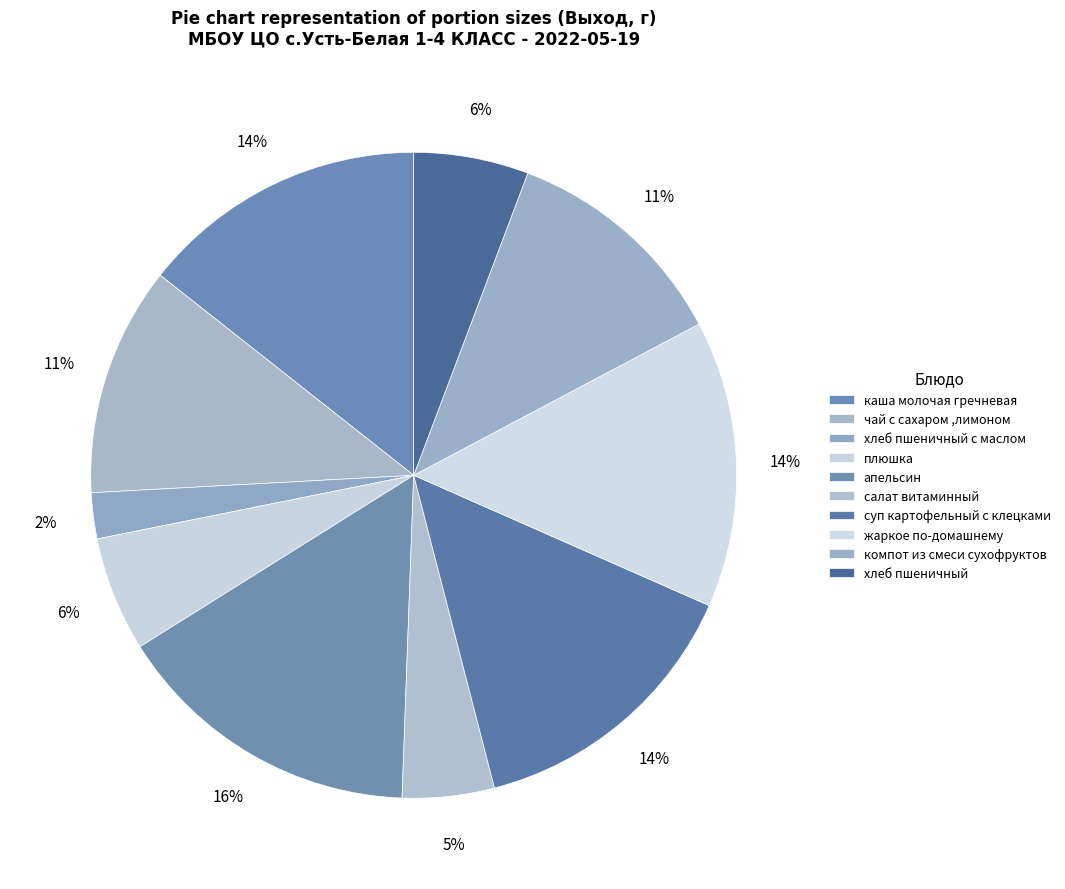

Does any single category account for the majority?

No